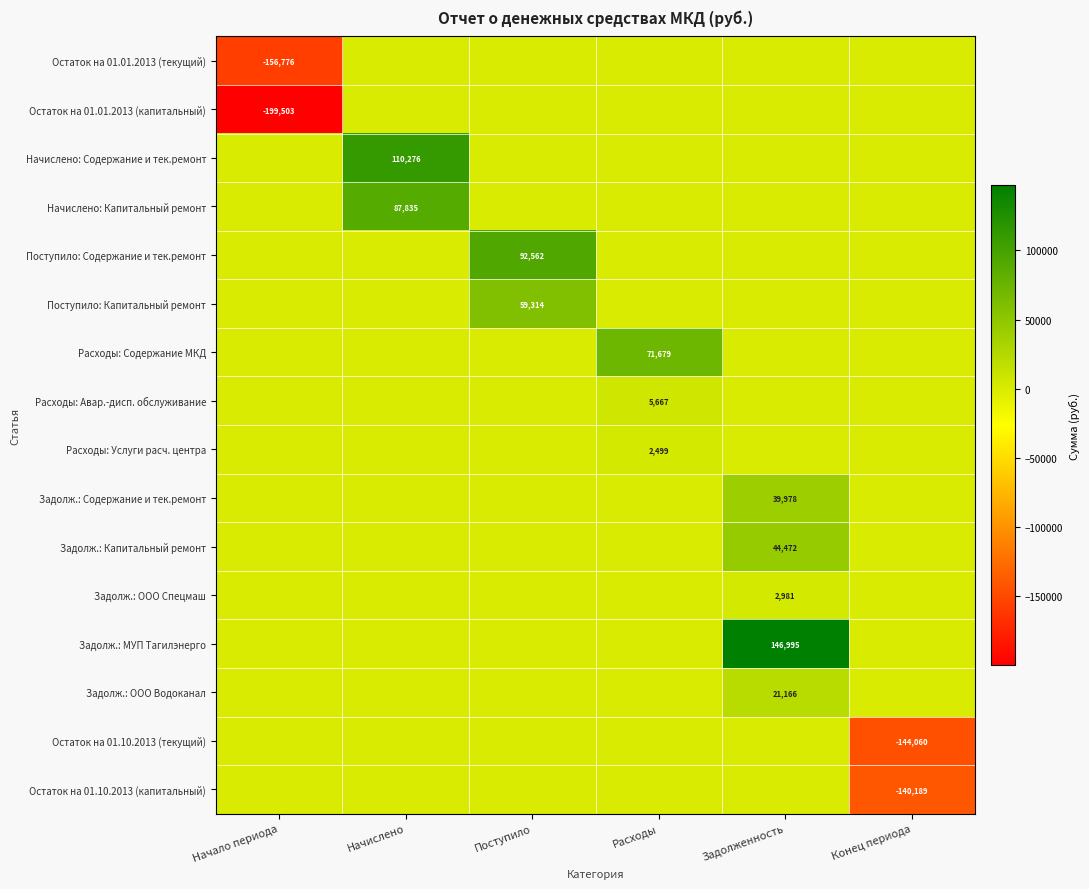

Rank the categories by Поступило: Содержание и тек.ремонт value from highest to lowest.

Поступило, Начало периода, Начислено, Расходы, Задолженность, Конец периода